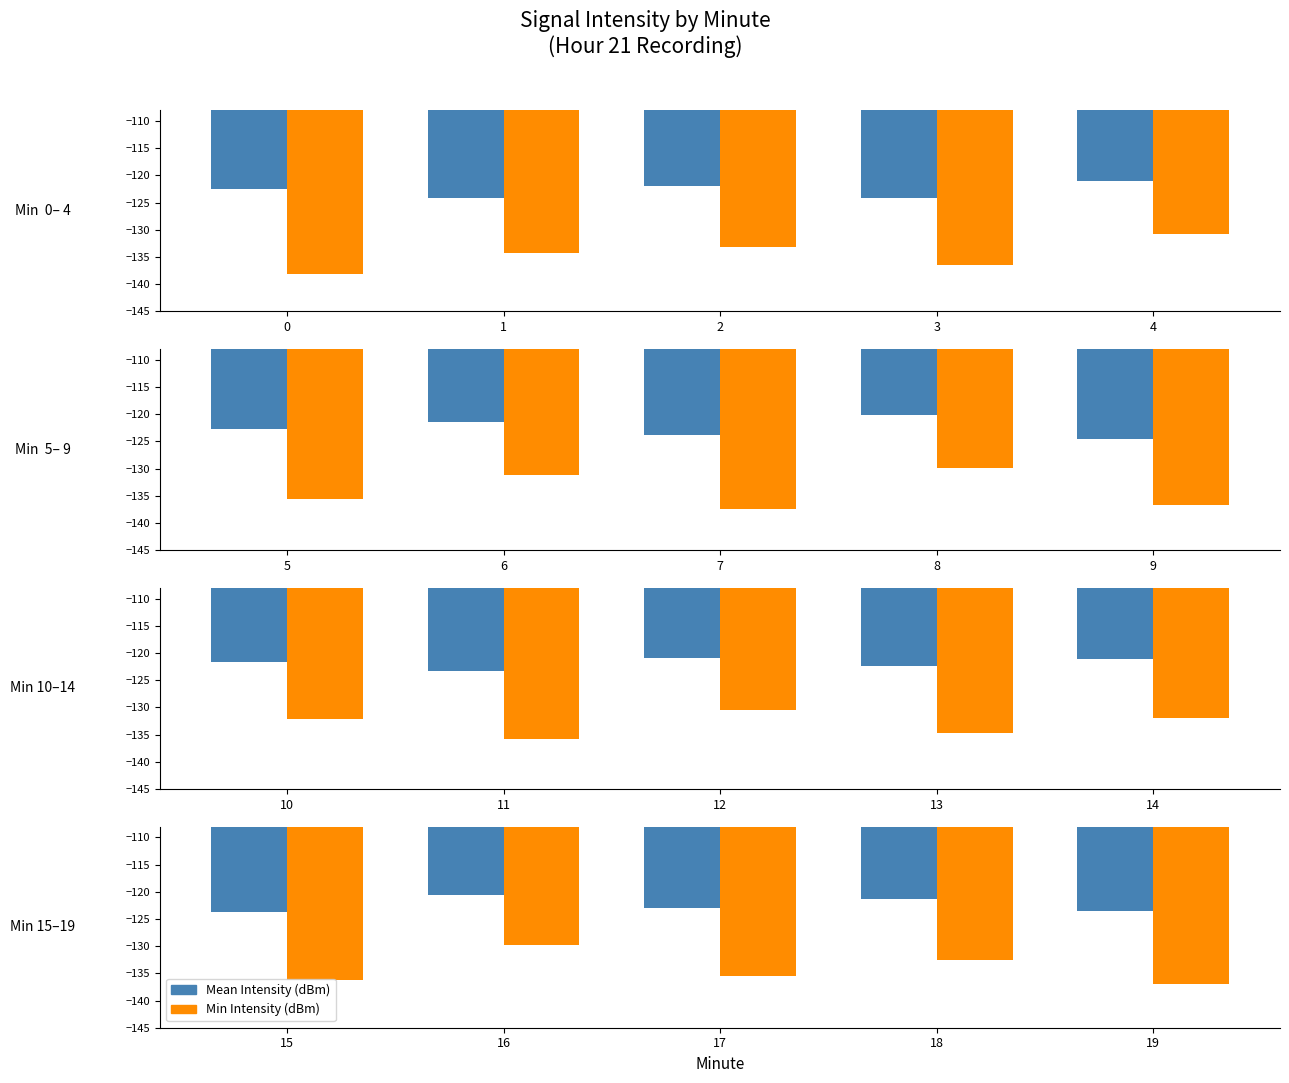

How many categories are shown in the chart?

5